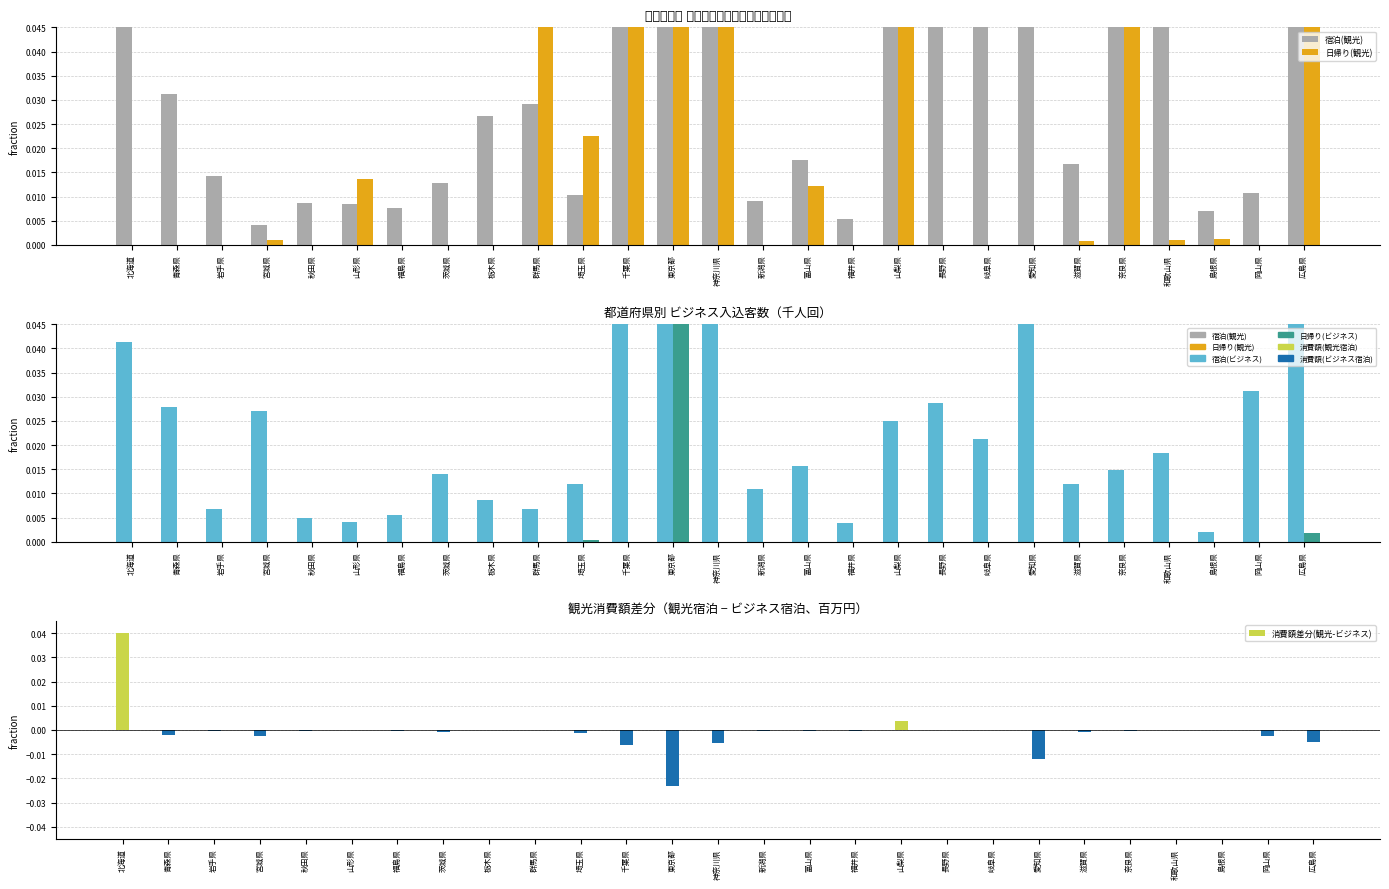

The value of 消費額差分(観光-ビジネス) at 神奈川県 is -0.0. True or false?

True